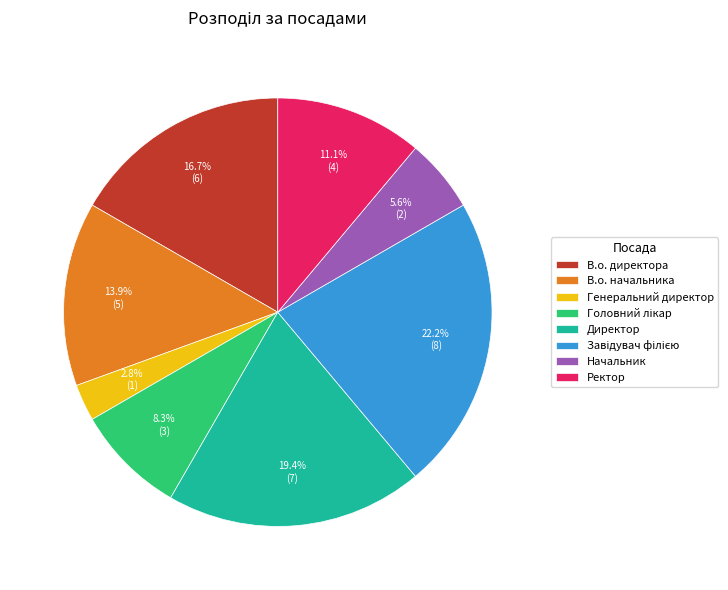

To the nearest percent, what is the combined percentage of В.о. начальника and Директор?

33%